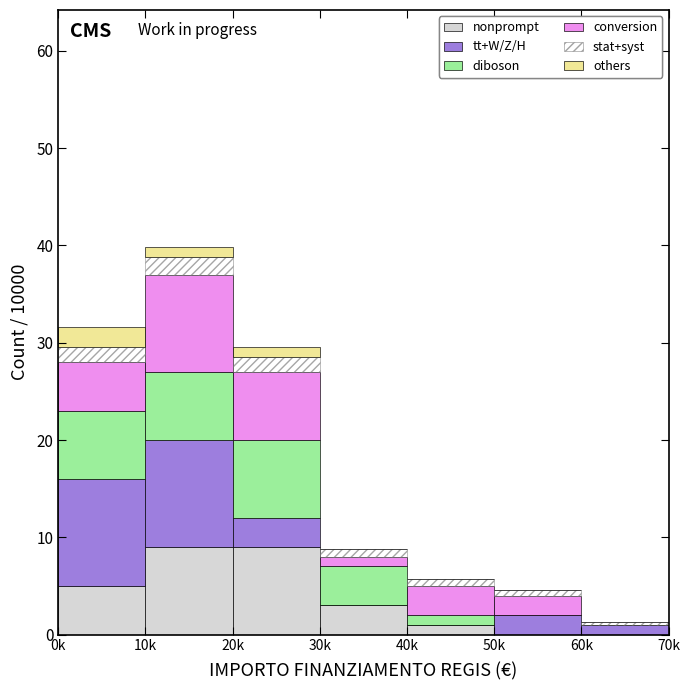

What is the total value across all series at 0k?

31.6